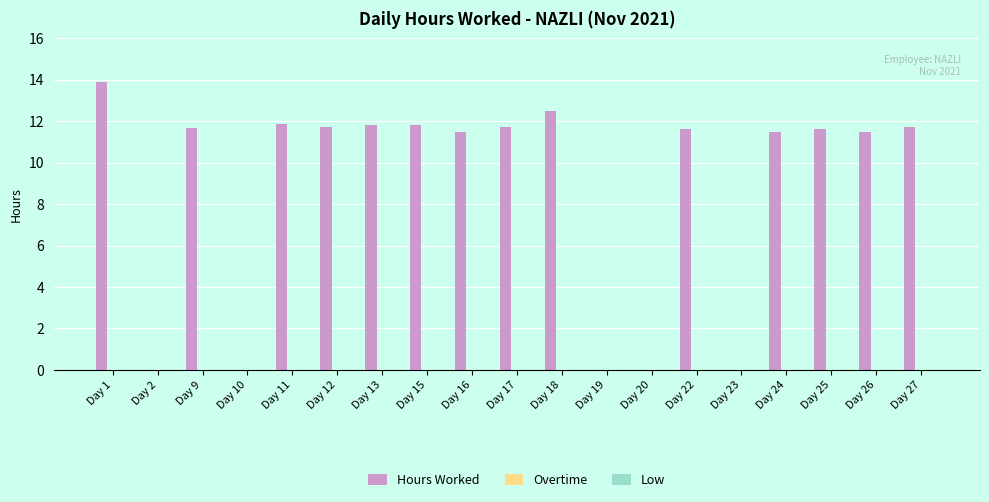

Which category has the highest value across all series?

Day 1